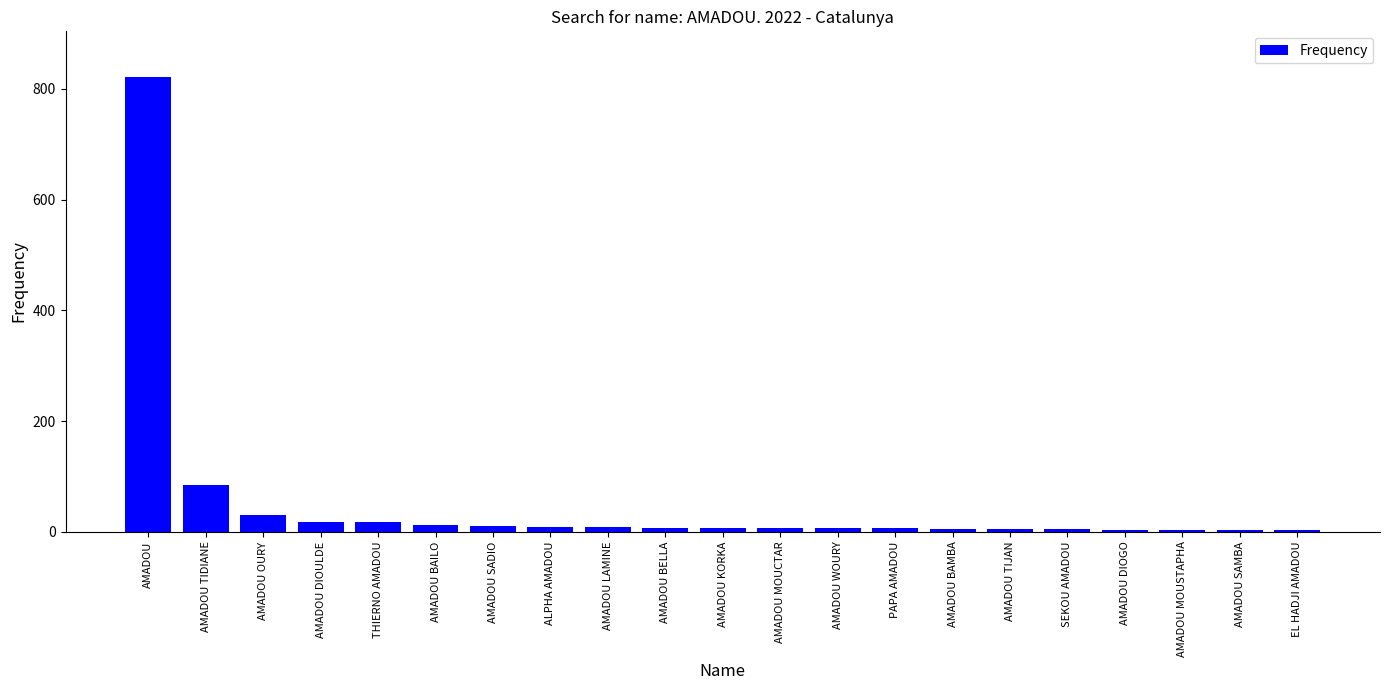

At which label is the value closest to 413?

AMADOU TIDIANE